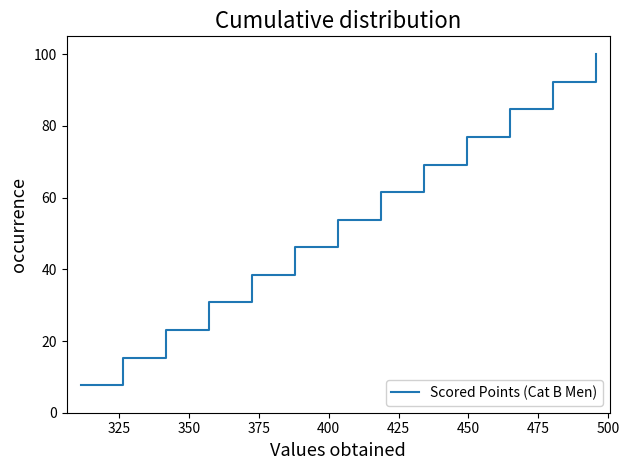

What is the sum of all values?

700.0